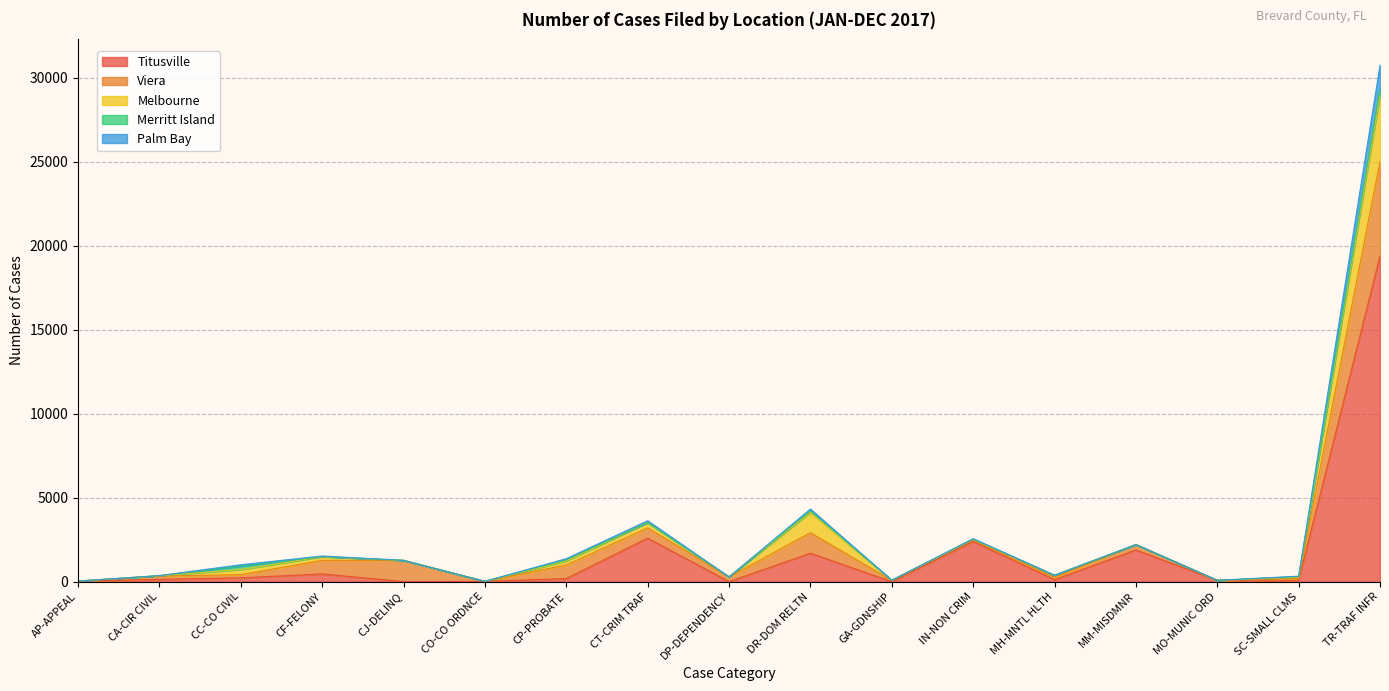

How many categories are shown in the chart?

17